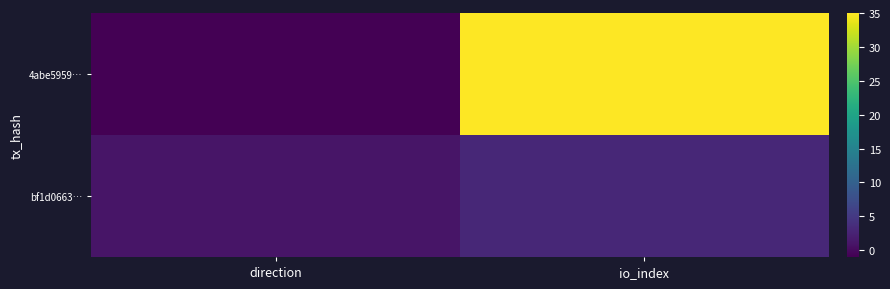

Which series has the largest total across all categories?

4abe5959…